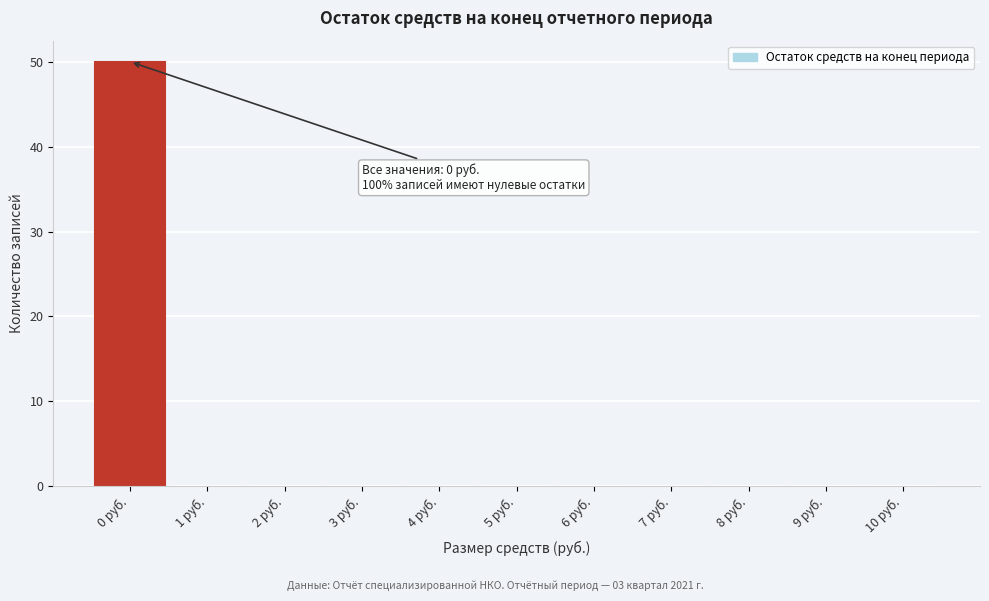

Which range on the x-axis has the tallest bar?

-0.5 to 0.5